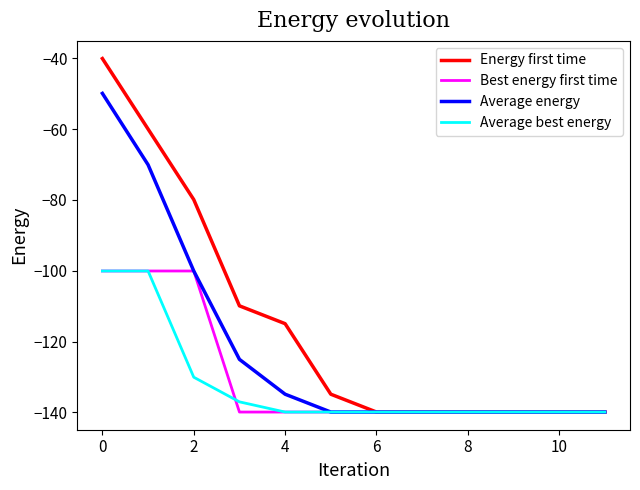

Which series has the largest range (max minus min)?

Energy first time